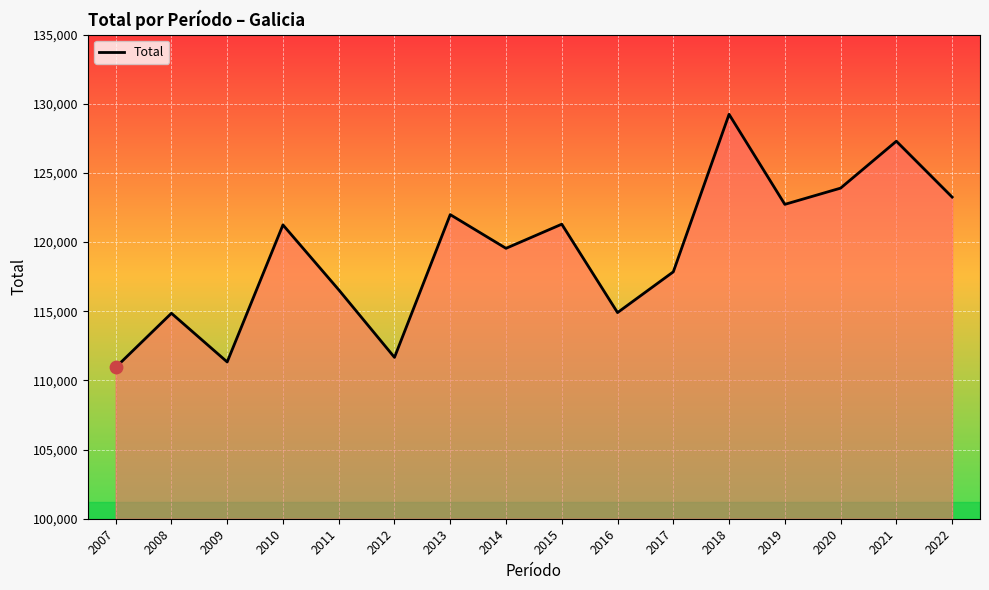

What is the change in value from 2008 to 2021?

+12440